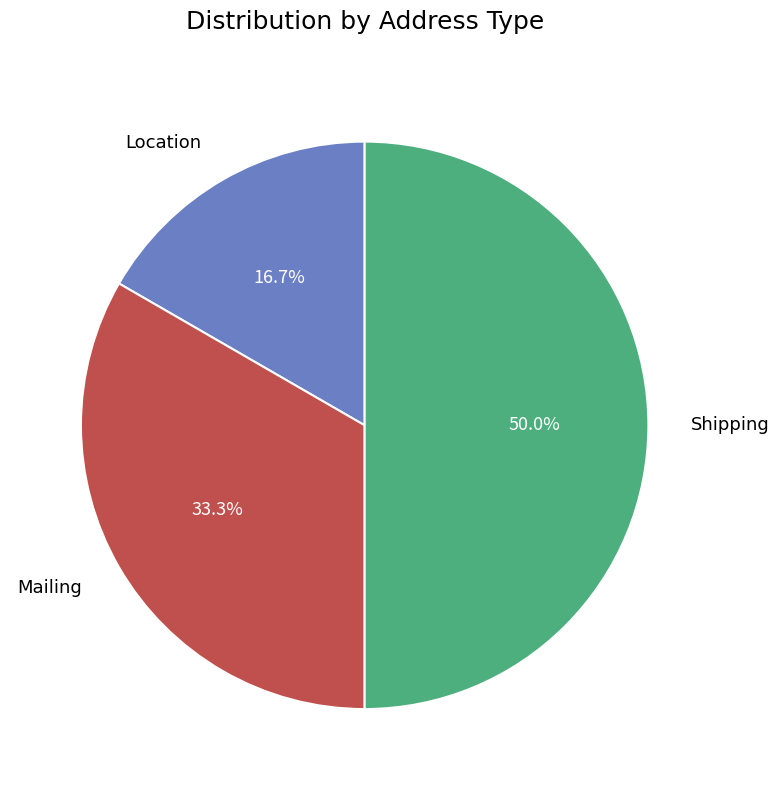

Rank the categories by value from highest to lowest.

Shipping, Mailing, Location